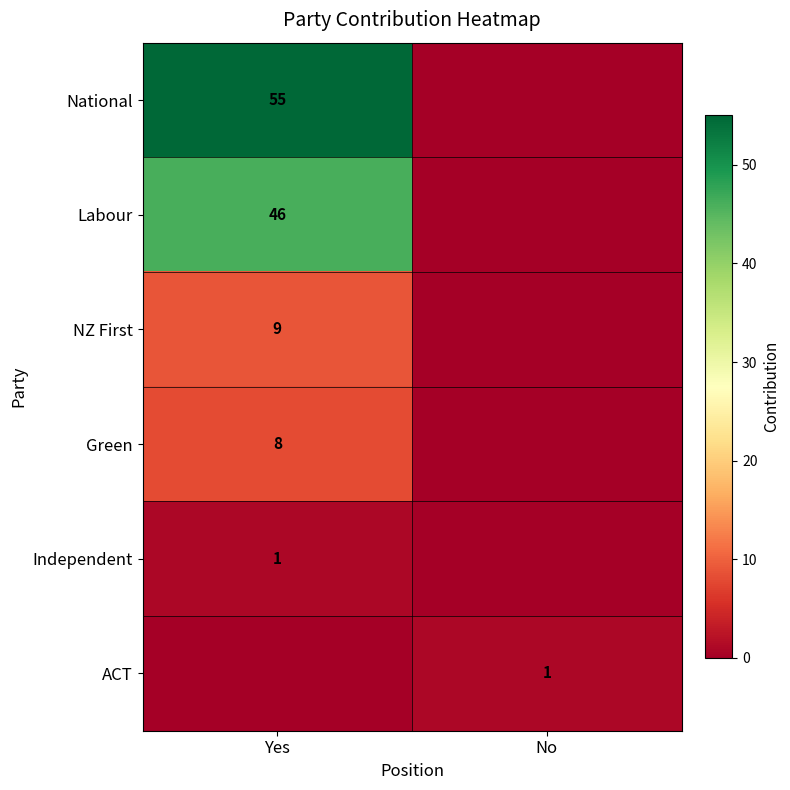

True or false: National has a value of 72 at Yes.

False